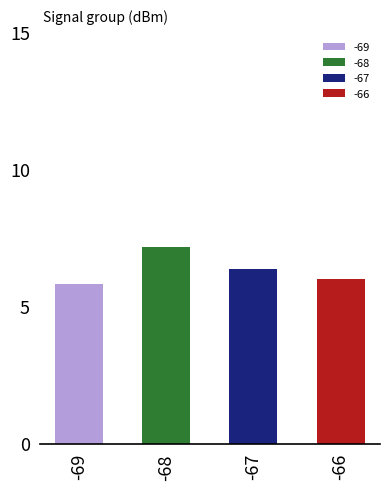

The chart shows a value of 5.8 at -69. True or false?

True